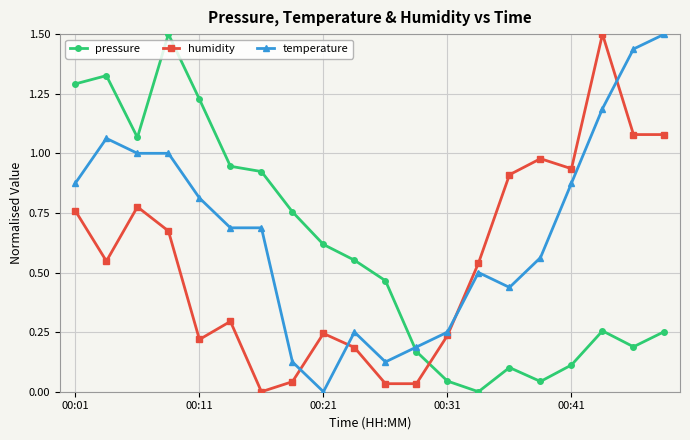

Which series ends up on top after the final intersection of pressure and humidity?

humidity